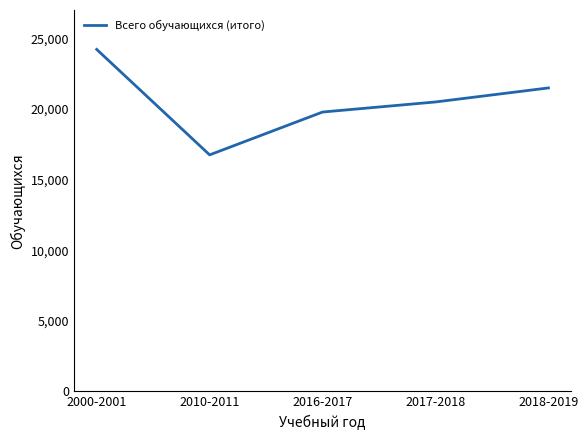

What position from the left is 2010-2011?

2